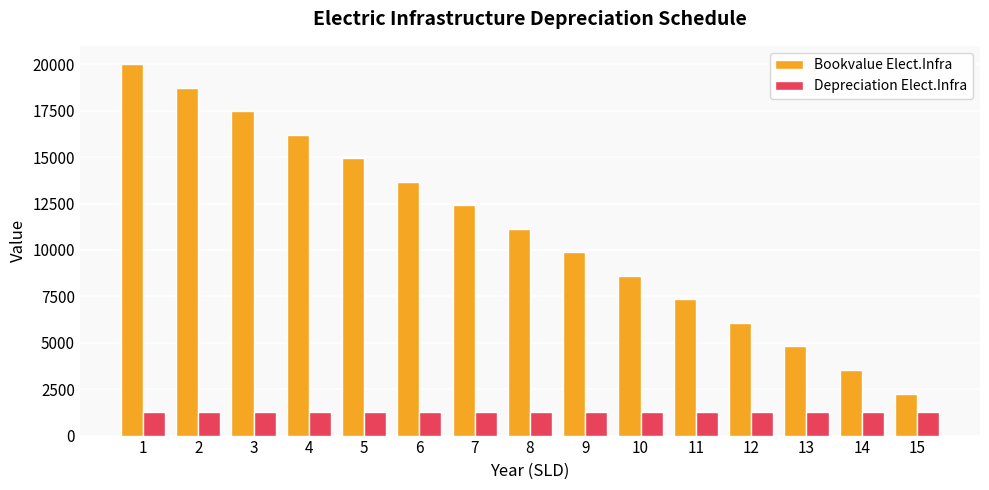

At 9, list the series in order from largest to smallest.

Bookvalue Elect.Infra, Depreciation Elect.Infra